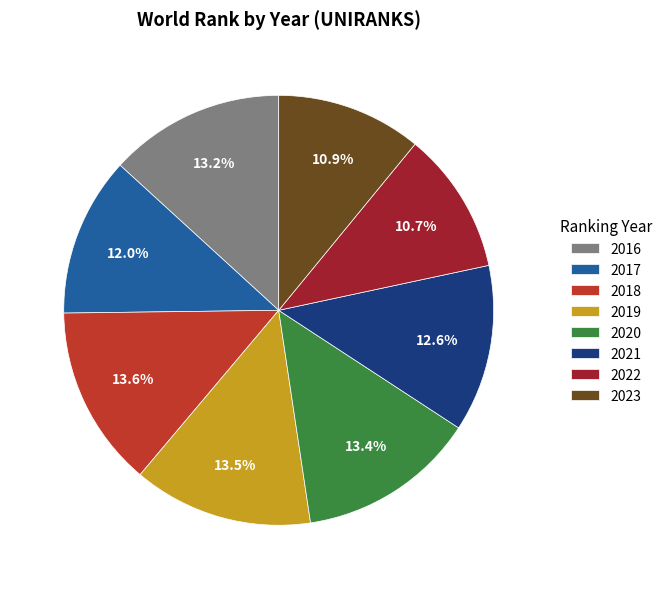

True or false: 2018 accounts for 14% of the total.

True